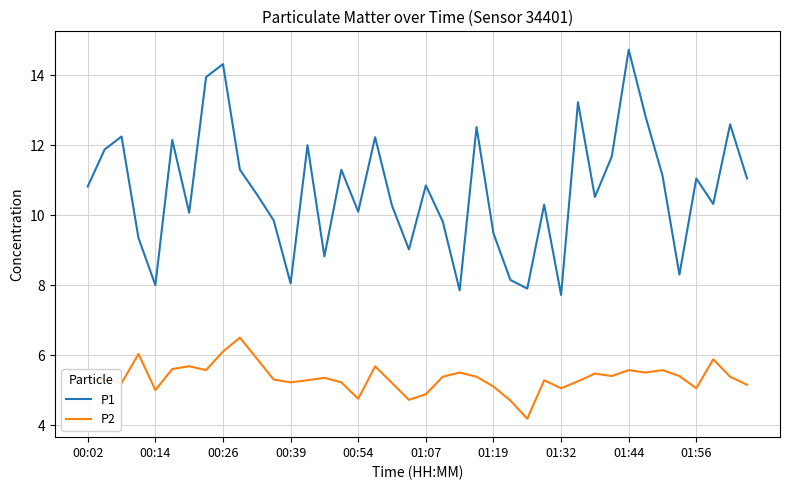

Which series has the widest spread of values?

P1